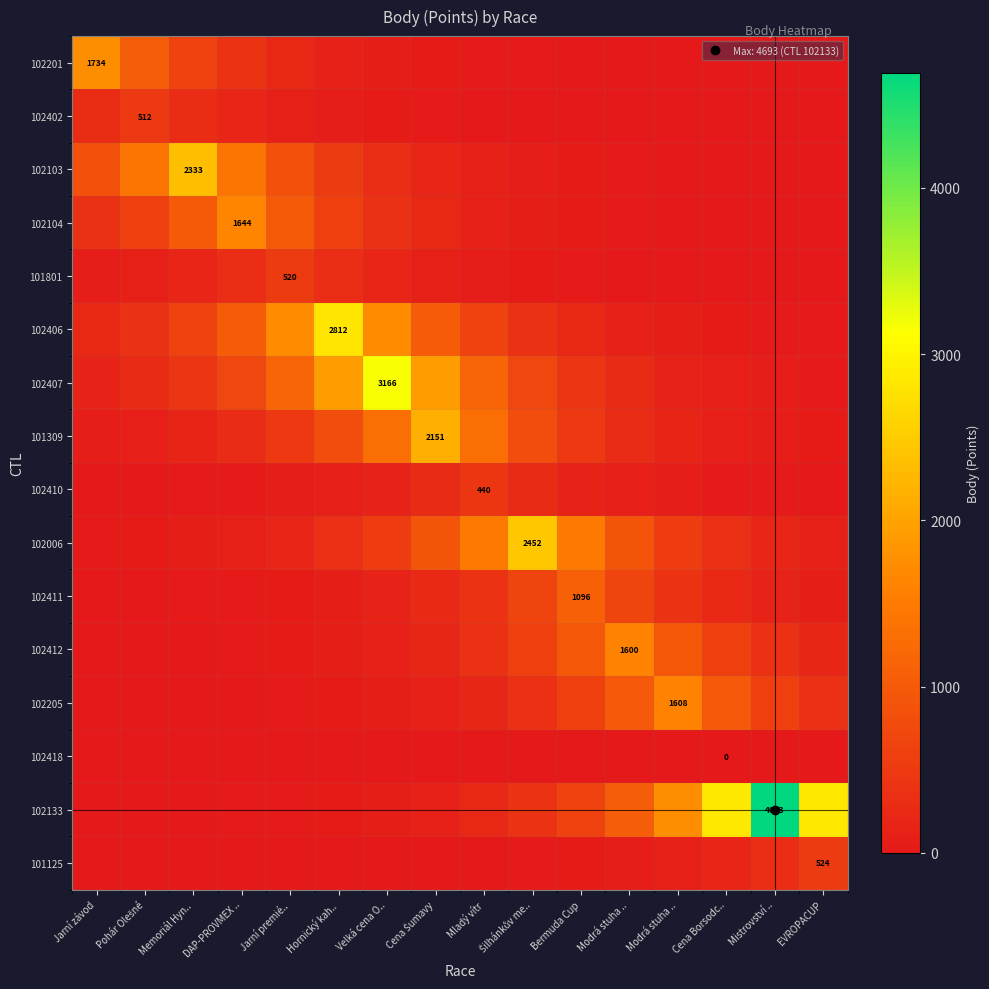

How many data points in 102133 are less than 233?

8